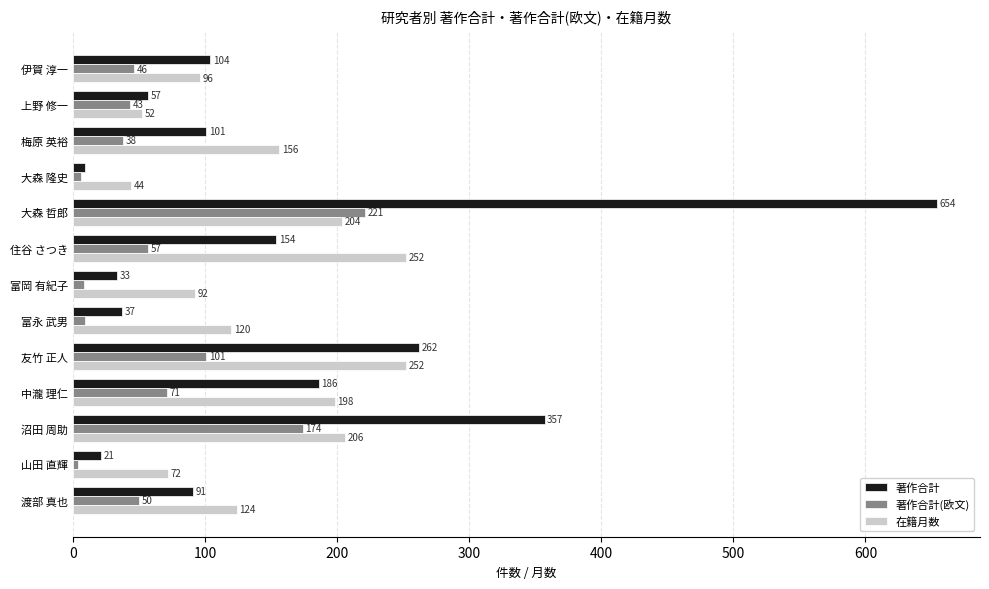

What are all the series names shown in the legend?

著作合計, 著作合計(欧文), 在籍月数